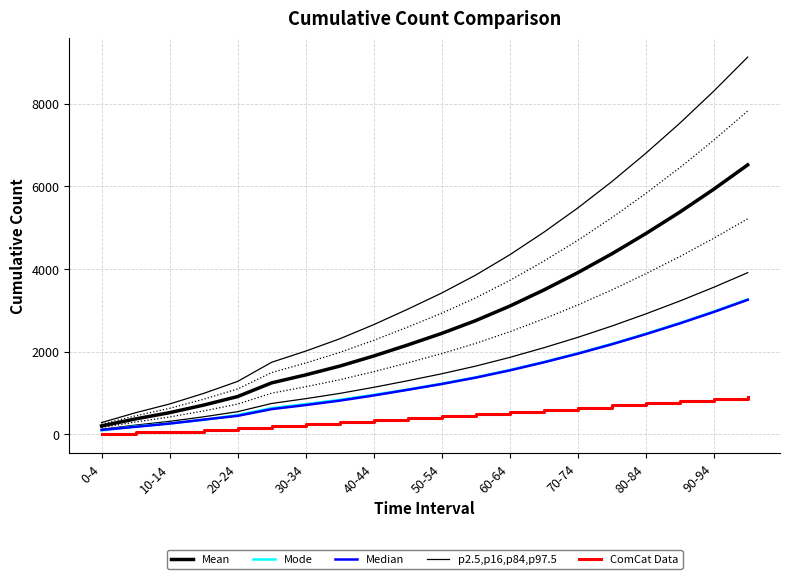

True or false: Median has more than 0 points higher than both neighbors.

False